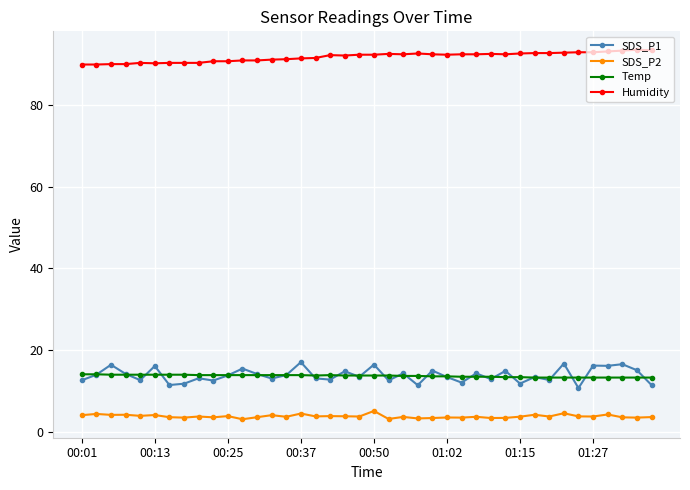

What is the value of the Humidity point at the 16th from the left?

91.4